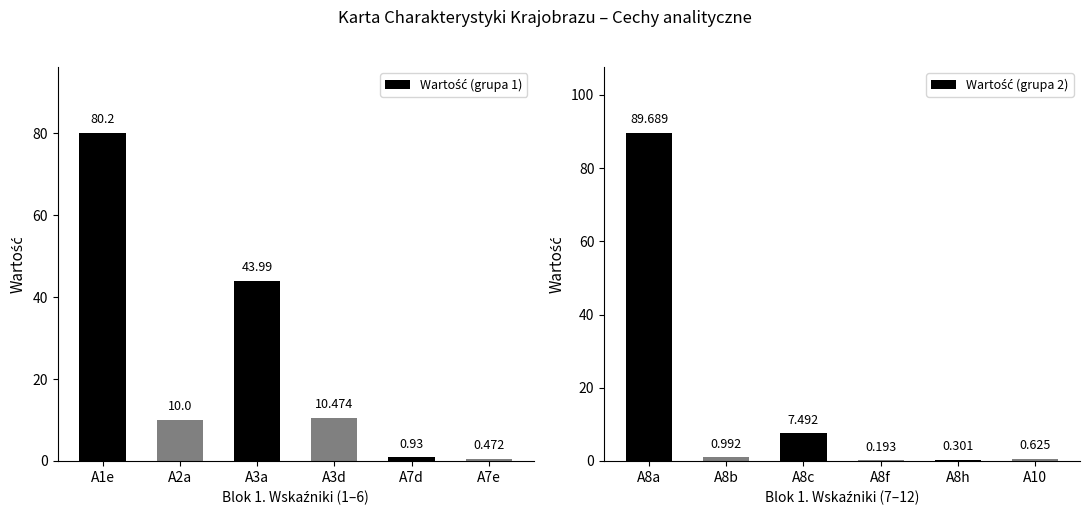

How many groups of bars are there?

6